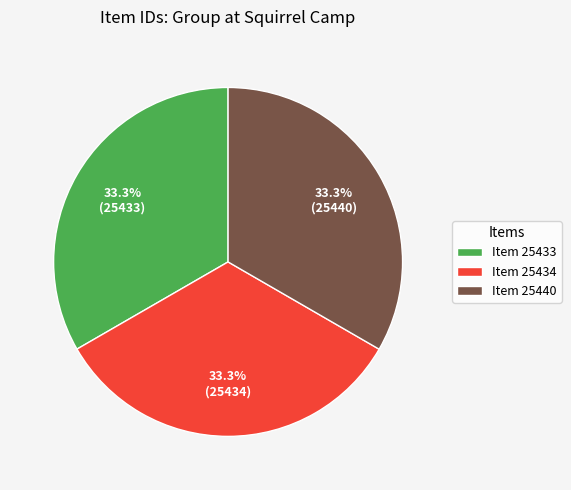

What percentage is the Item 25434 slice, to the nearest percent?

33%